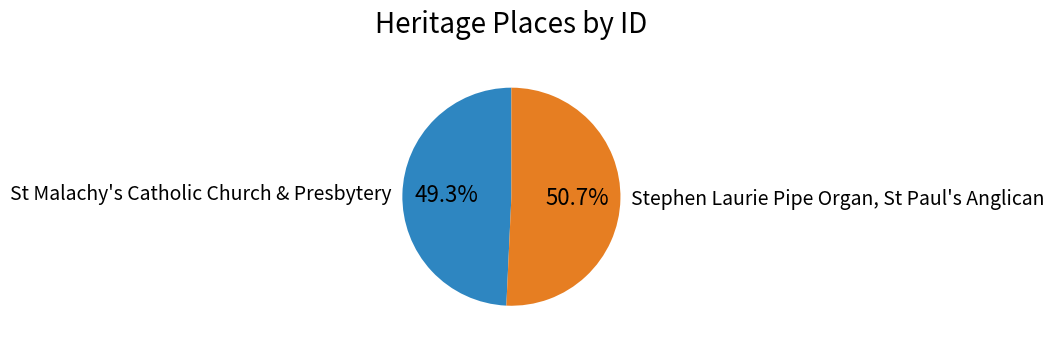

Between Stephen Laurie Pipe Organ, St Paul's Anglican and St Malachy's Catholic Church & Presbytery, which is larger?

Stephen Laurie Pipe Organ, St Paul's Anglican